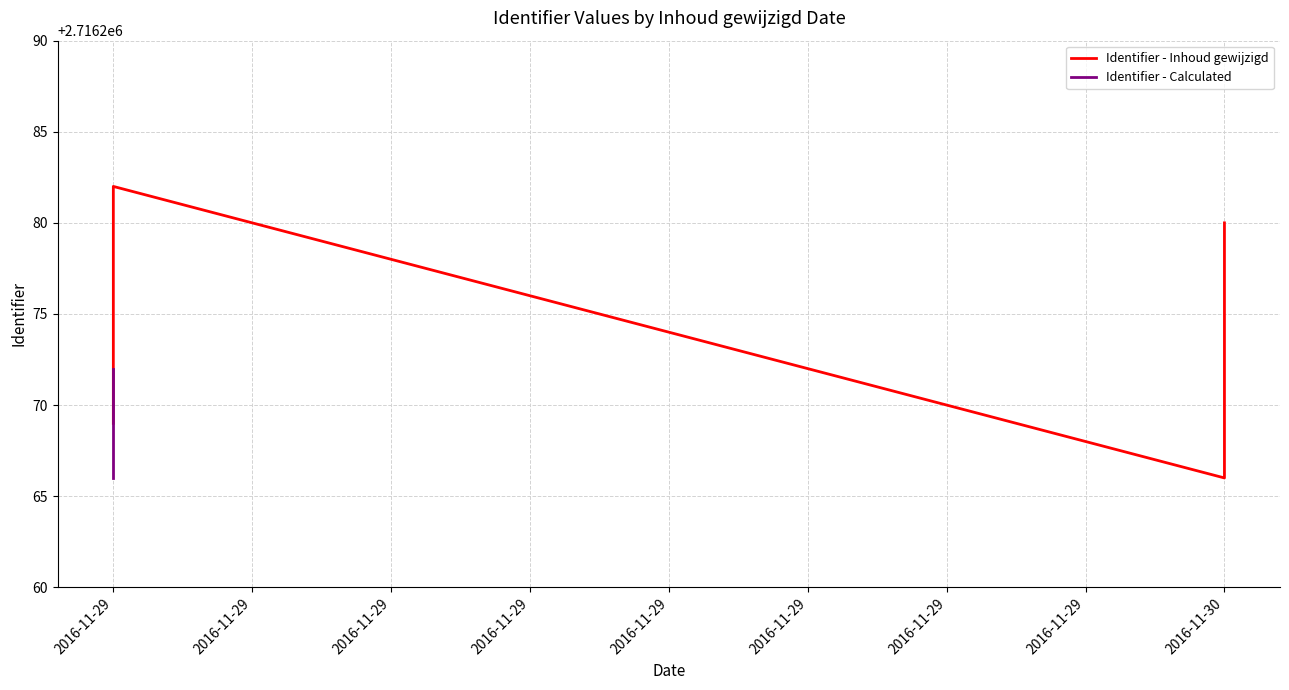

Reading left to right, transcribe all the data shown in this chart.

2716266	2716269	2716272	2716274	2716276	2716278	2716280	2716282